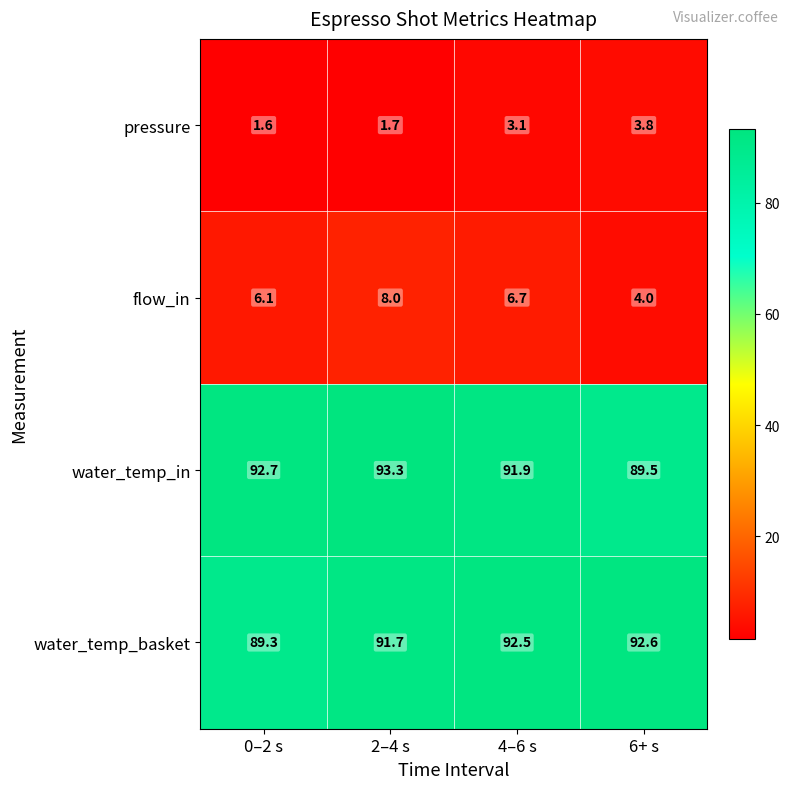

What is the spread (max minus min) of values at 6+ s?

88.8